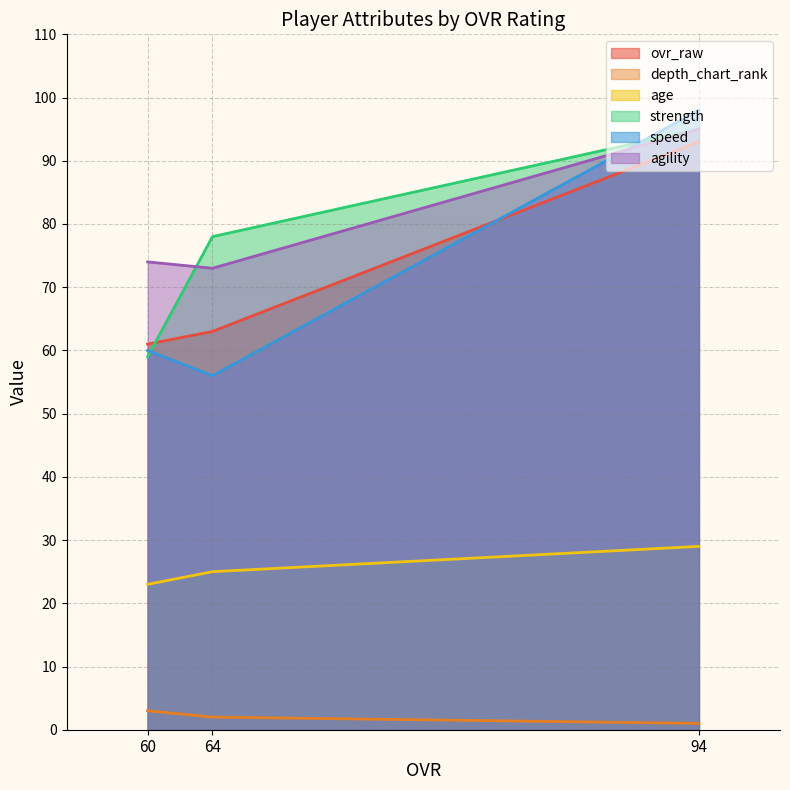

Is it true that depth_chart_rank equals 1 at 94?

True